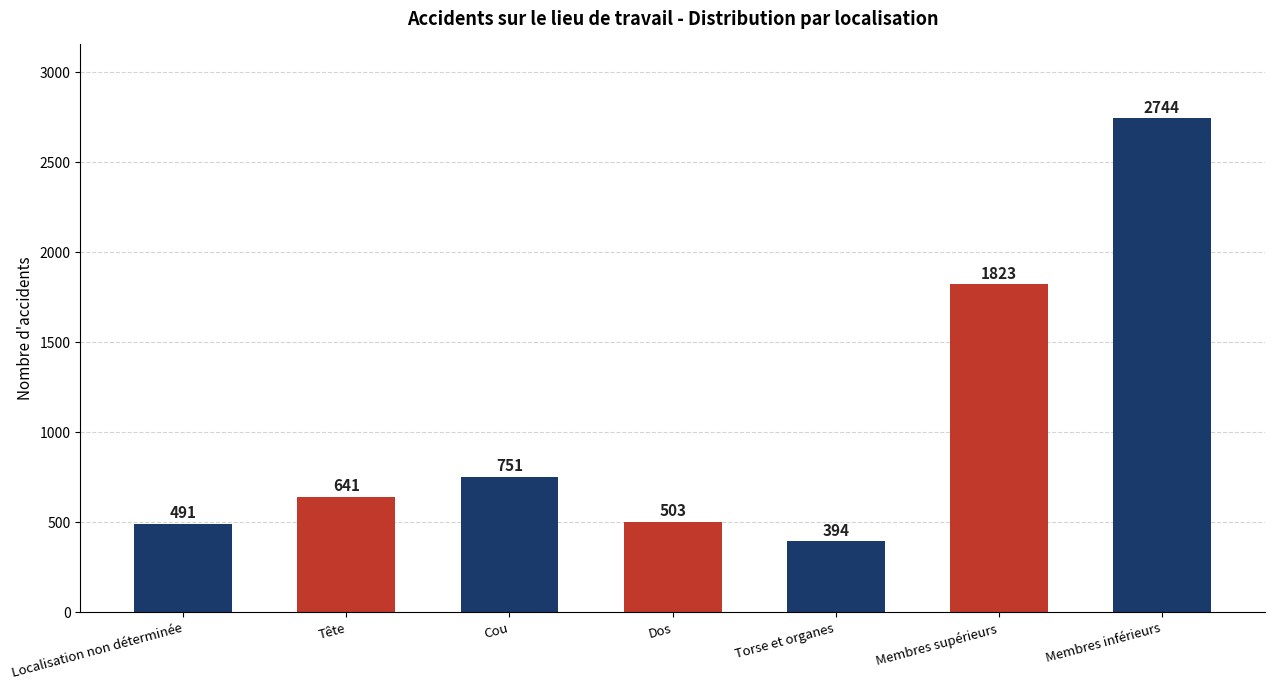

At which label is the value closest to 1569?

Membres supérieurs